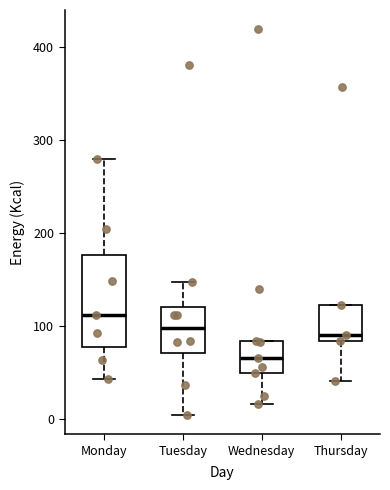

Reading left to right, read every box against the y-axis: the position of its median line, the range the box covers, and the ends of its whiskers. The values are not printed on the chart, so give them approximately, as read against the axis.

Monday: median 110, box 80 to 180, whiskers 40 to 280
Tuesday: median 100, box 70 to 120, whiskers 0 to 150
Wednesday: median 70, box 50 to 80, whiskers 20 to 80
Thursday: median 90, box 80 to 120, whiskers 40 to 120